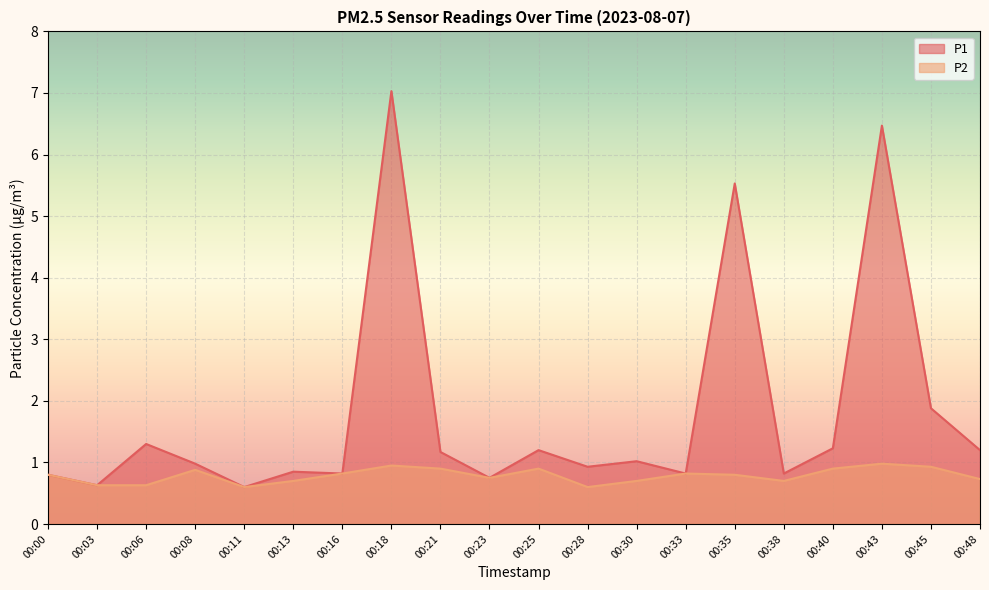

Is it true that P2 equals 1.0 at 00:43?

True